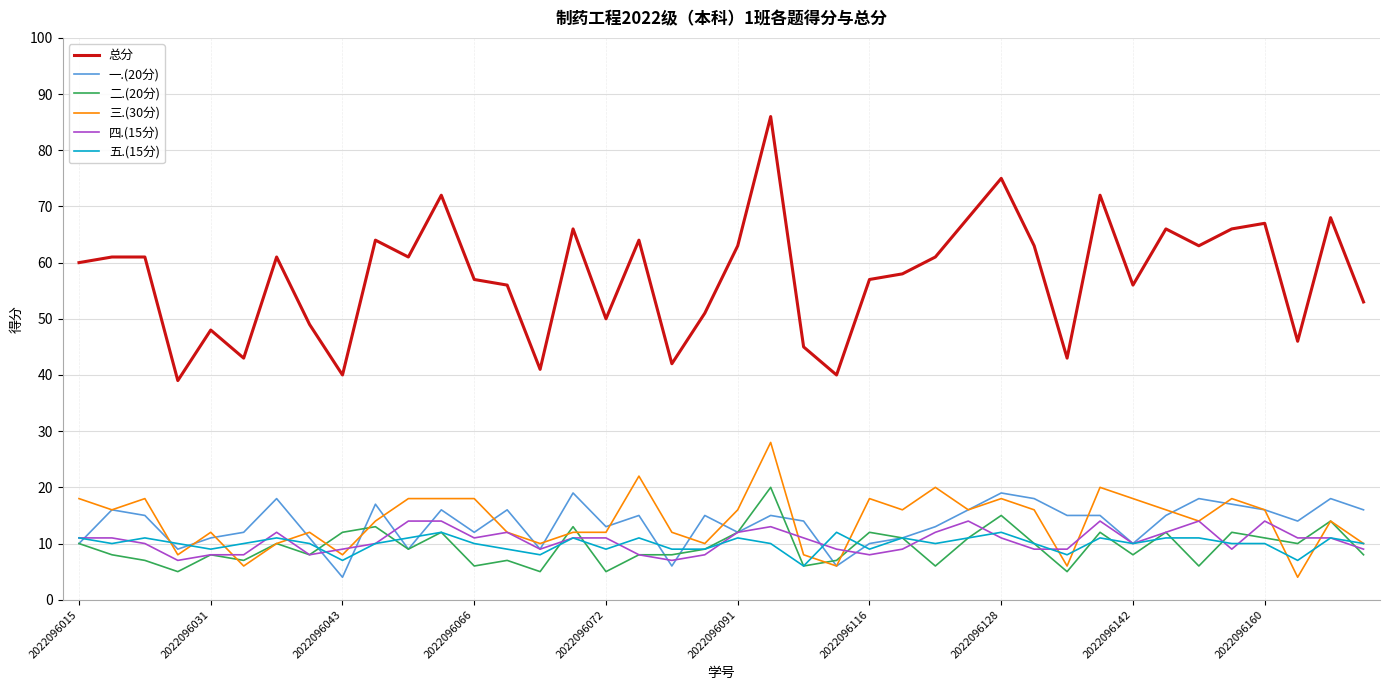

At how many categories does at least one series exceed 62?

15